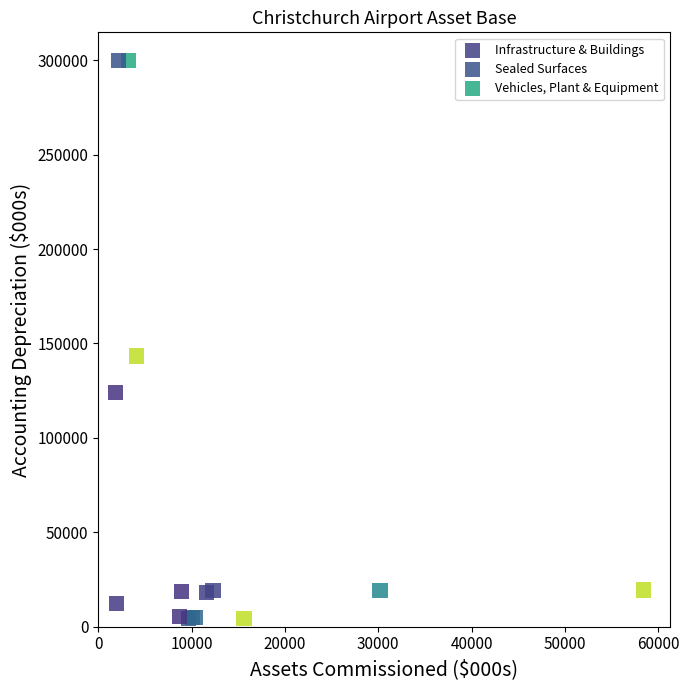

Which series reaches the maximum Y coordinate?

Vehicles, Plant & Equipment